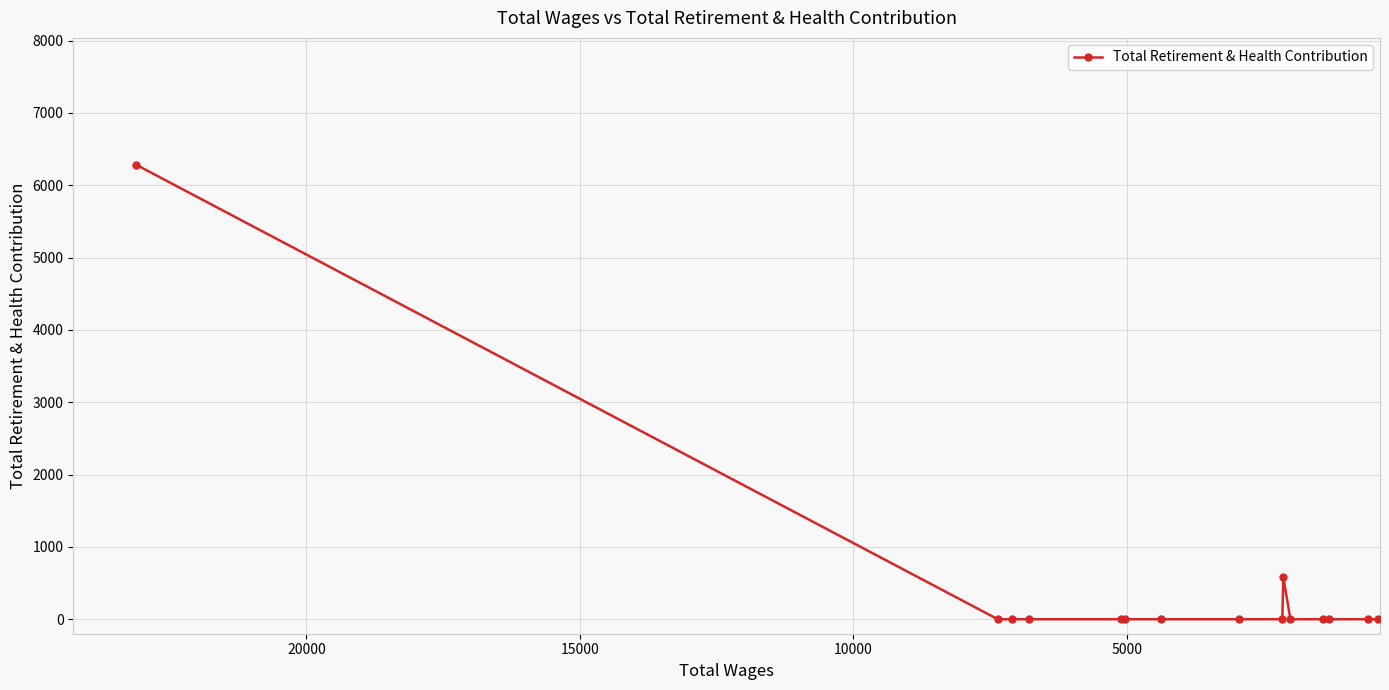

Count the number of values greater than 0.

2